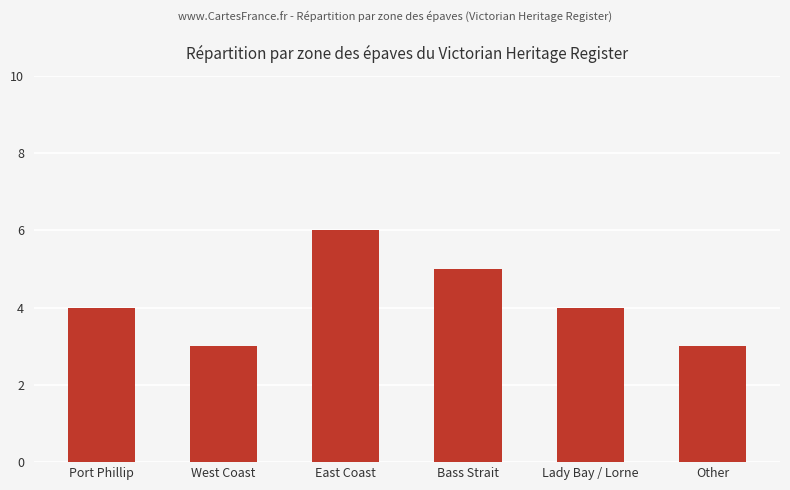

Count the values in the range 3 to 5.

5